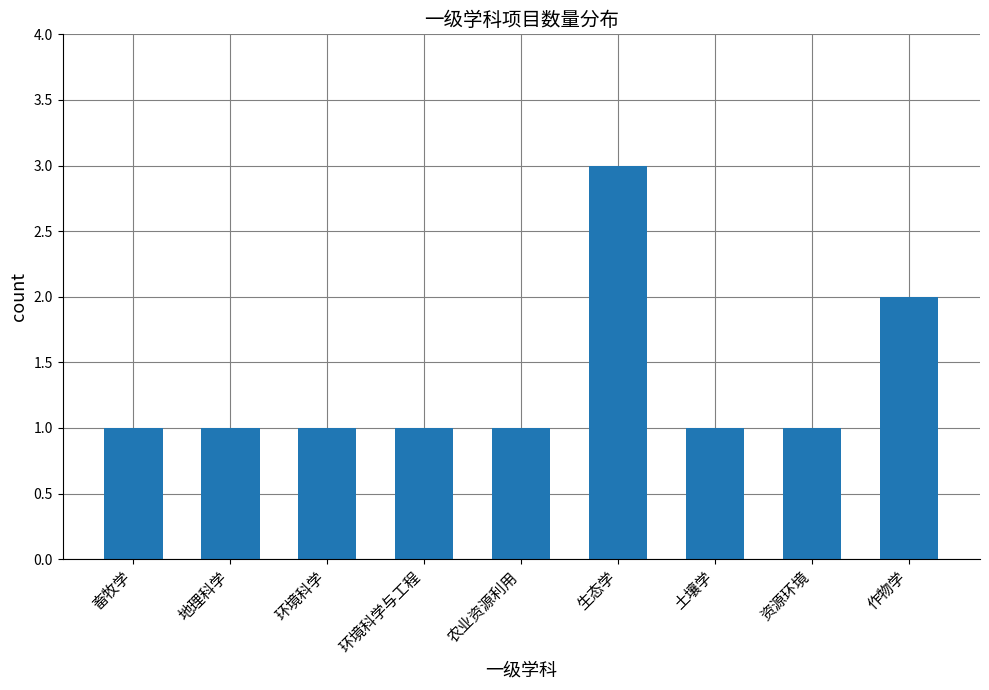

Reading right to left, extract all data points from this chart.

作物学=2	资源环境=1	土壤学=1	生态学=3	农业资源利用=1	环境科学与工程=1	环境科学=1	地理科学=1	畜牧学=1